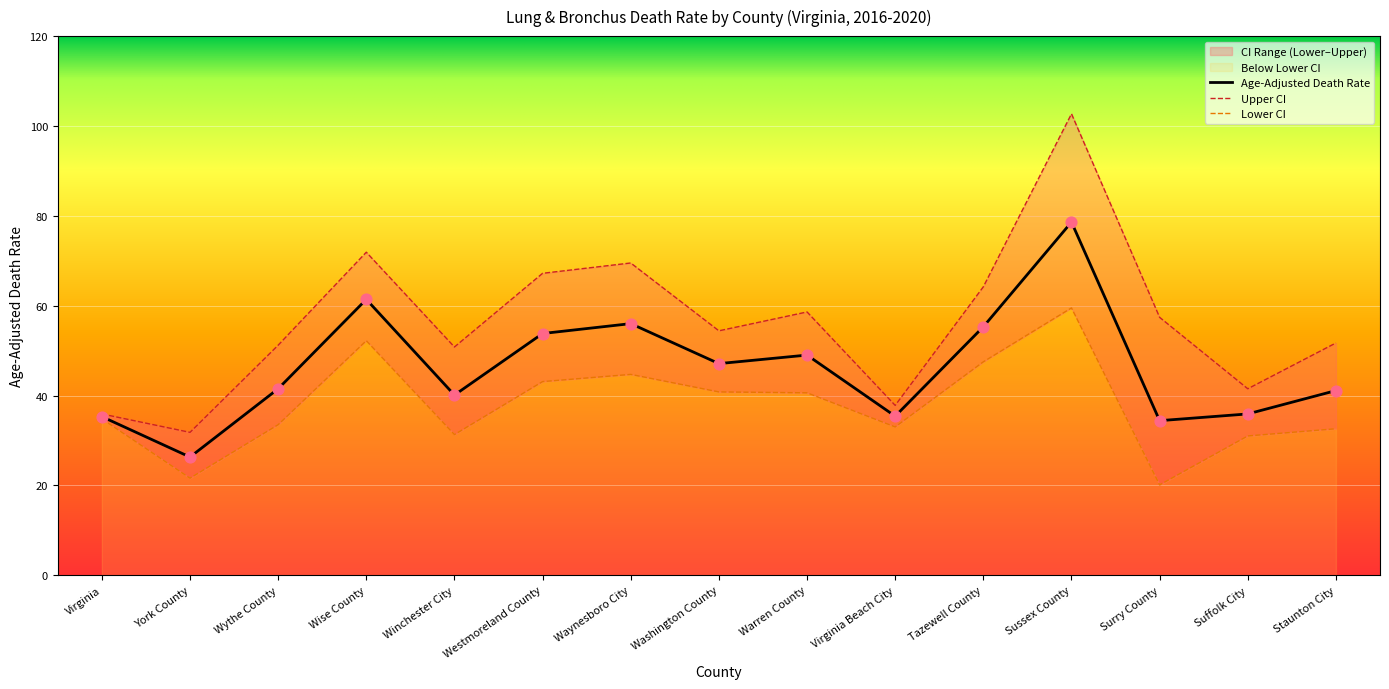

Which series reaches the maximum Y coordinate?

Upper CI (Rate)